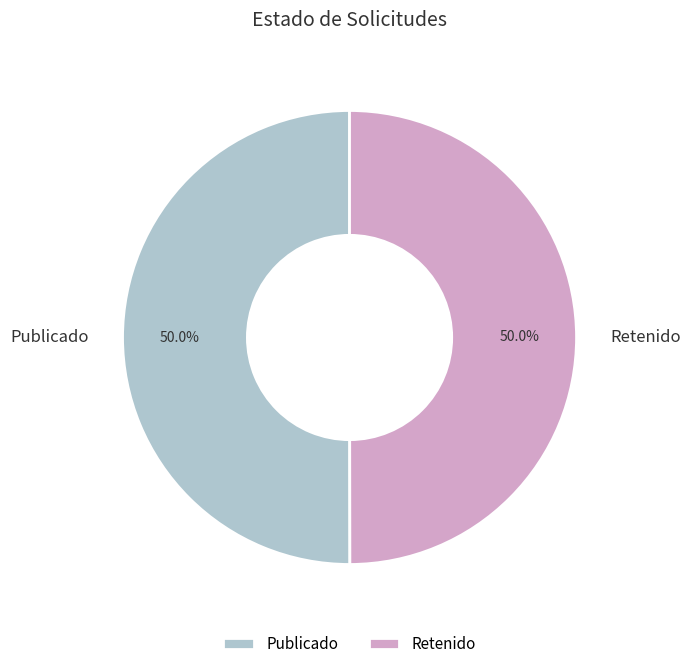

What is the ratio of the value at Publicado to the value at Retenido?

1.0